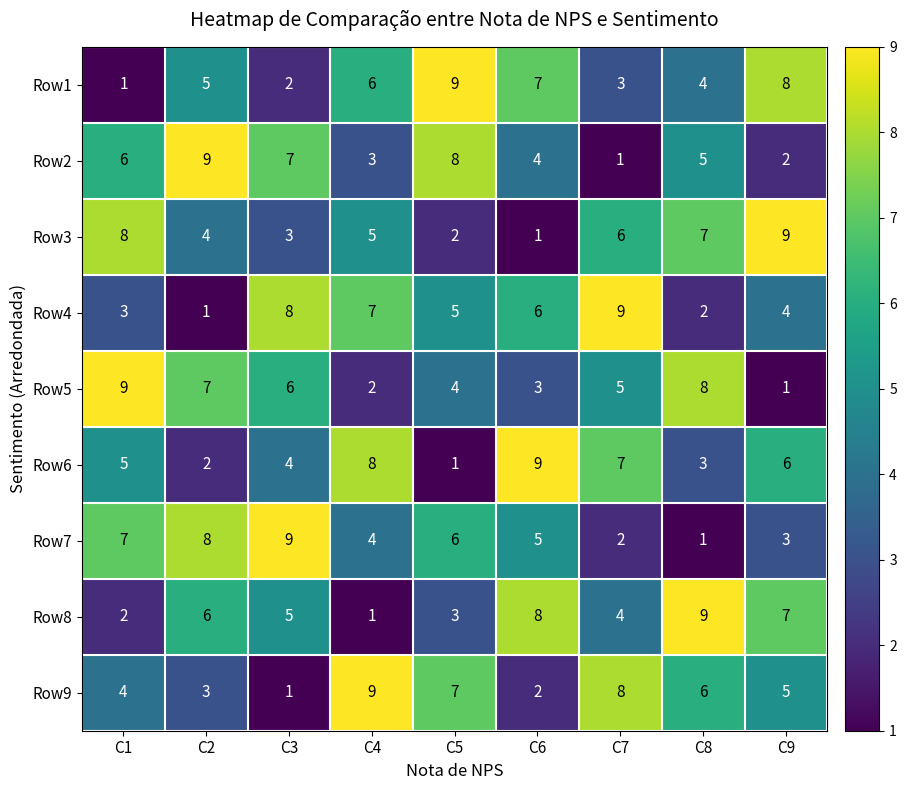

At how many categories does at least one series exceed 8?

9